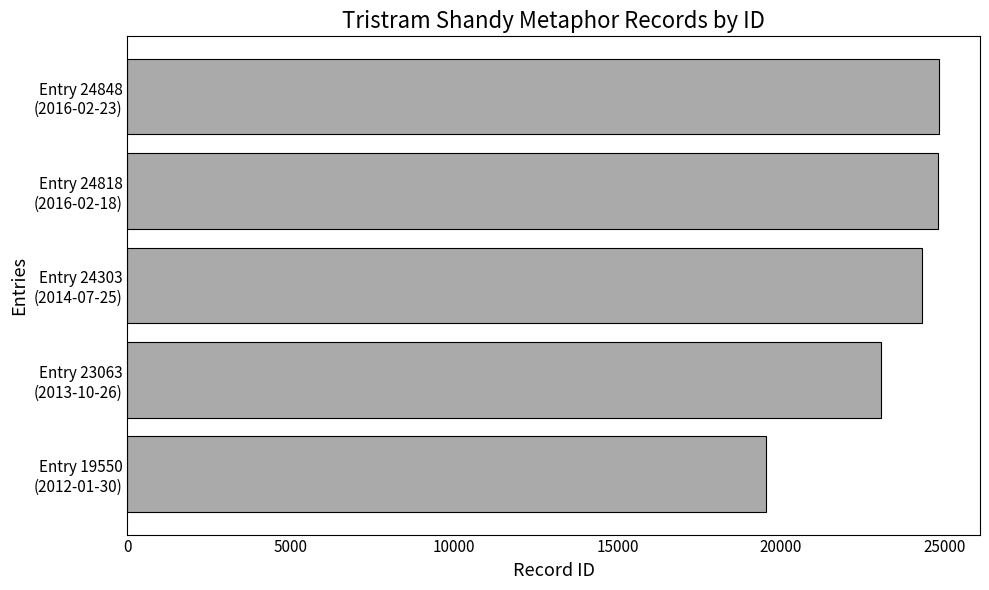

What is the greatest value displayed?

24848